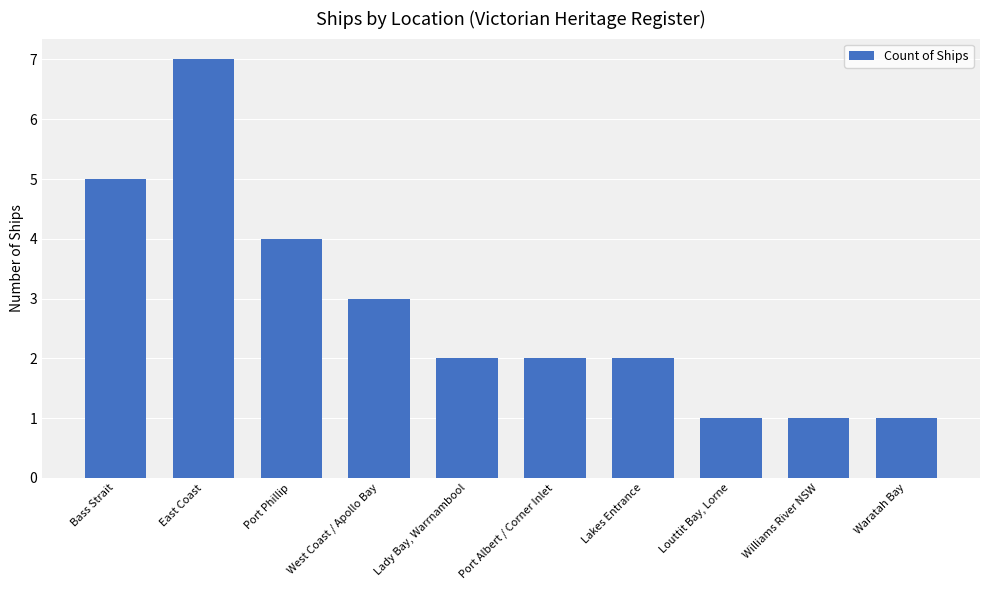

Reading right to left, transcribe all the data shown in this chart.

Waratah Bay=1	Williams River NSW=1	Louttit Bay, Lorne=1	Lakes Entrance=2	Port Albert / Corner Inlet=2	Lady Bay, Warrnambool=2	West Coast / Apollo Bay=3	Port Phillip=4	East Coast=7	Bass Strait=5